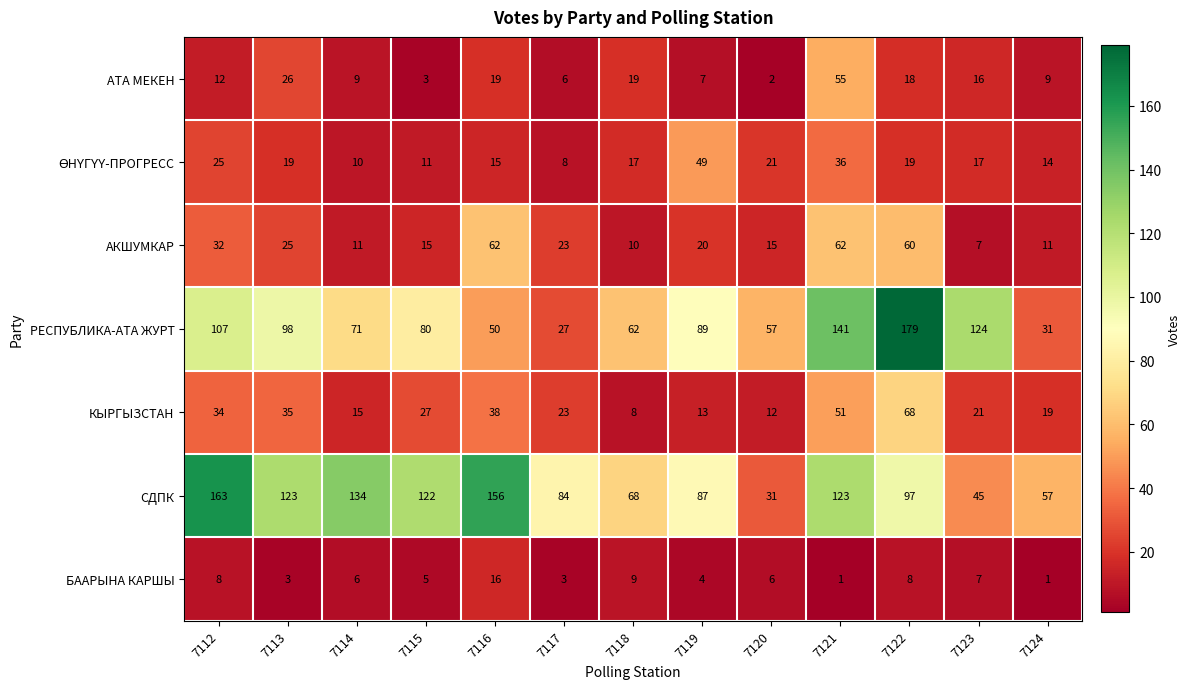

The АТА МЕКЕН series shows 3 at 7115. True or false?

True